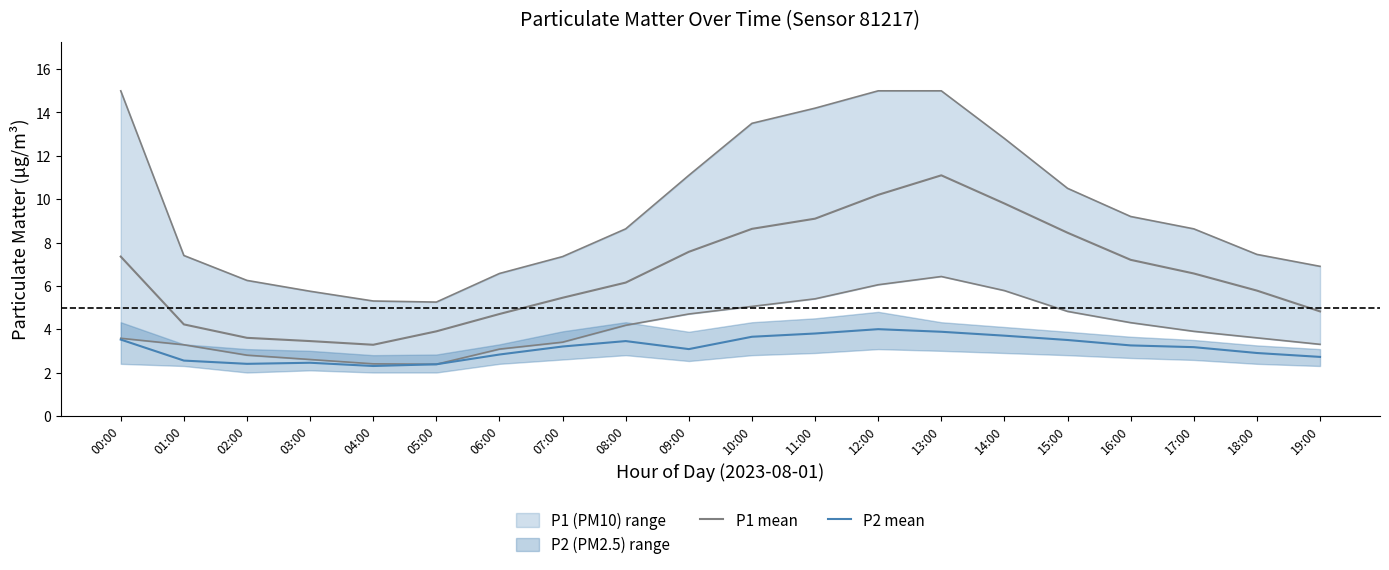

At how many categories does at least one series exceed 8?

6